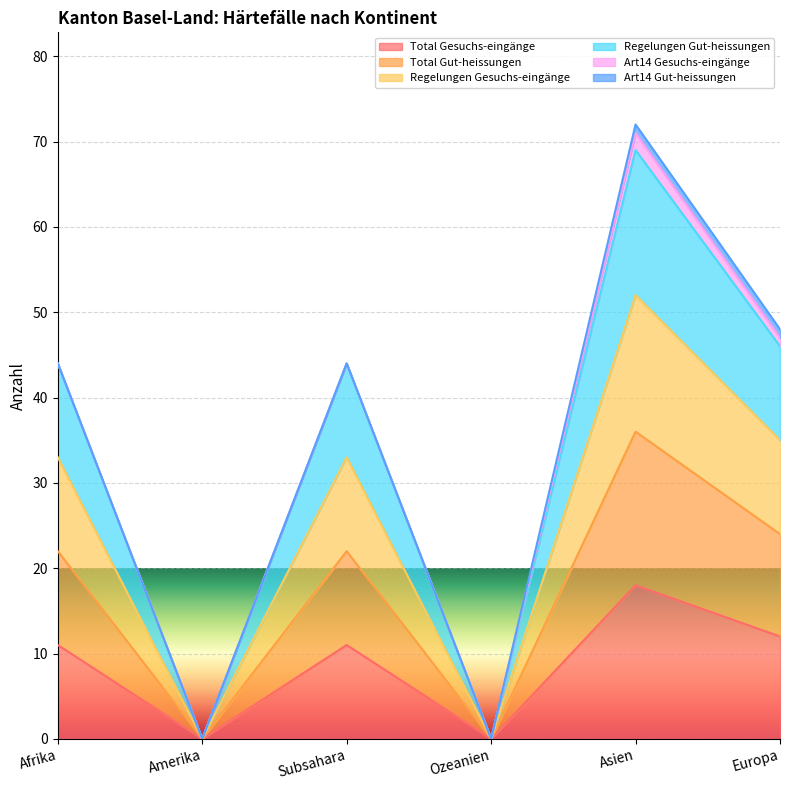

Does the chart display data point markers on the line(s)?

No